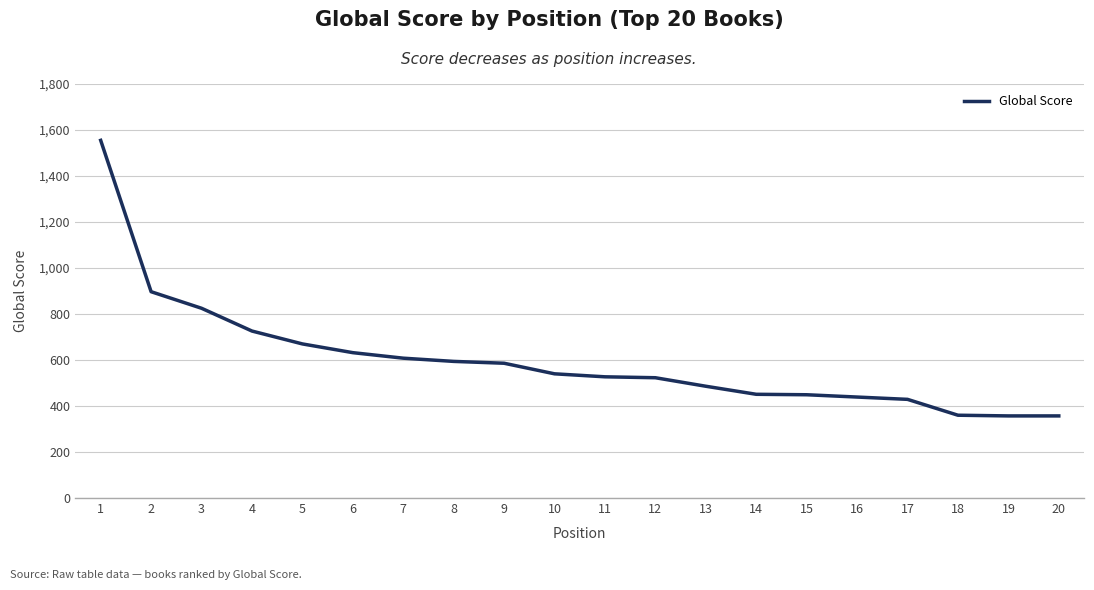

What is the change in value from 11 to 19?

-170